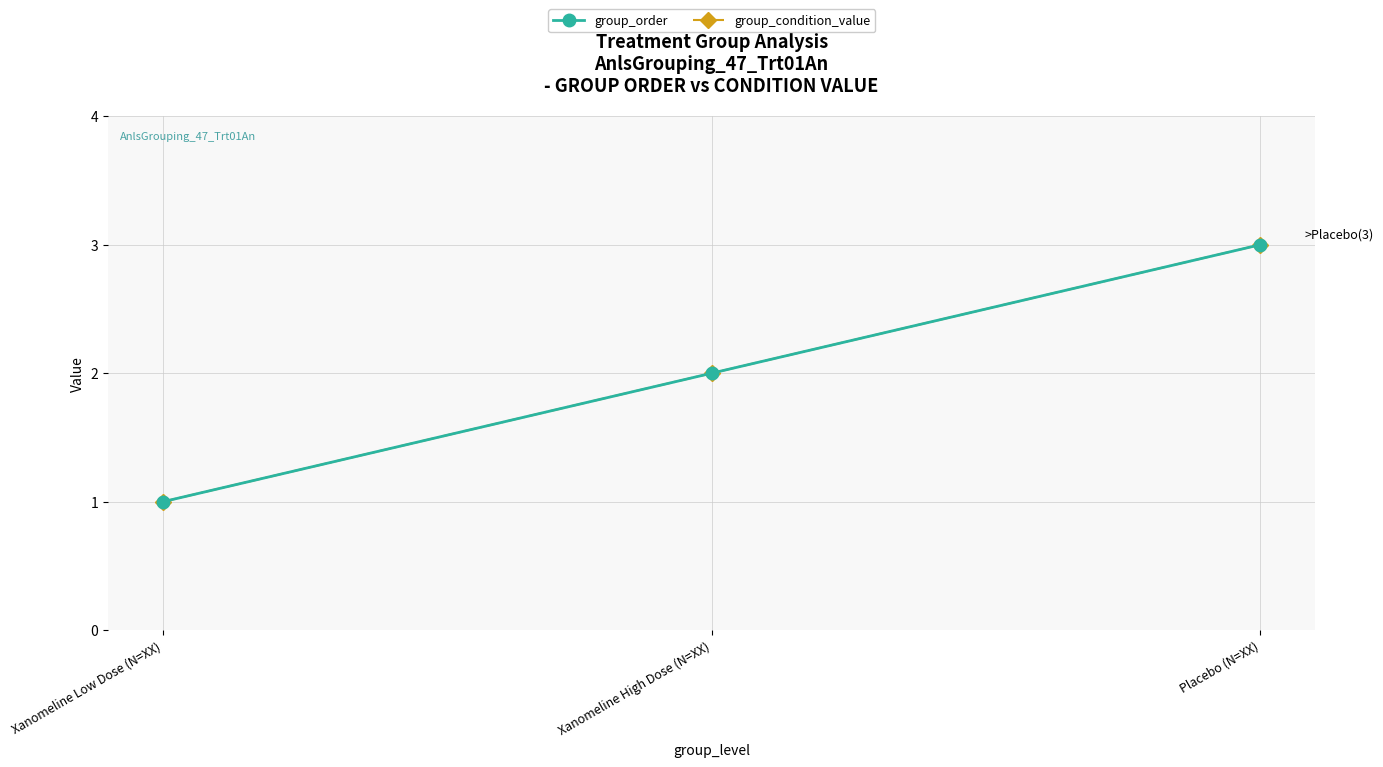

Reading right to left, what are all the values shown in this chart?

group_order: Placebo (N=XX)=3	Xanomeline High Dose (N=XX)=2	Xanomeline Low Dose (N=XX)=1
group_condition_value: Placebo (N=XX)=3	Xanomeline High Dose (N=XX)=2	Xanomeline Low Dose (N=XX)=1